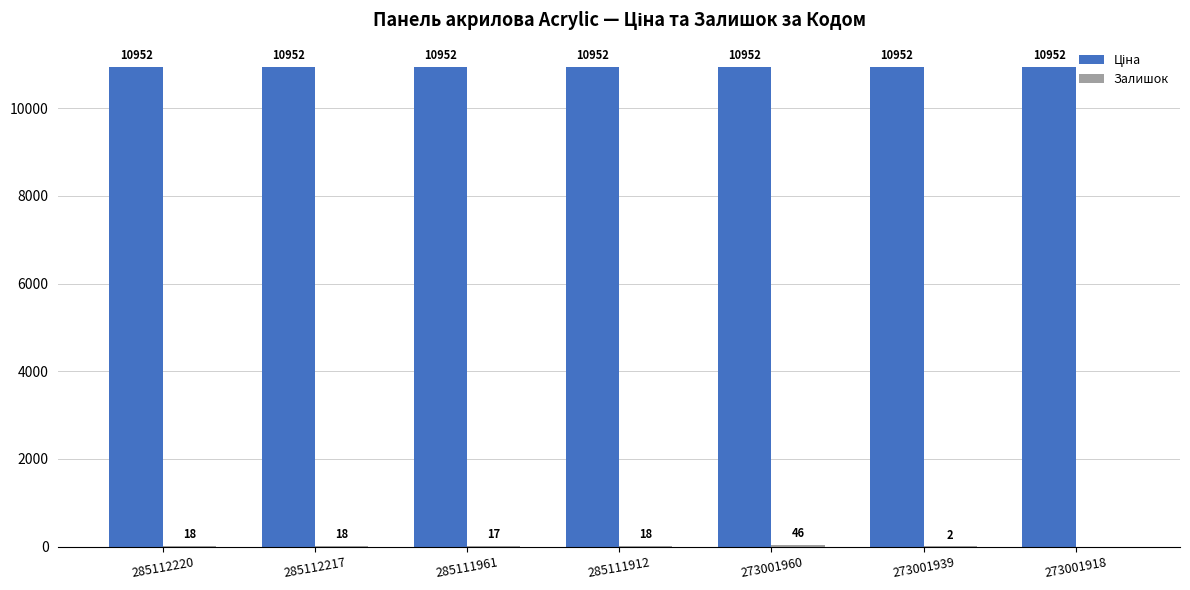

What is the total value across all series at 273001939?

10954.0